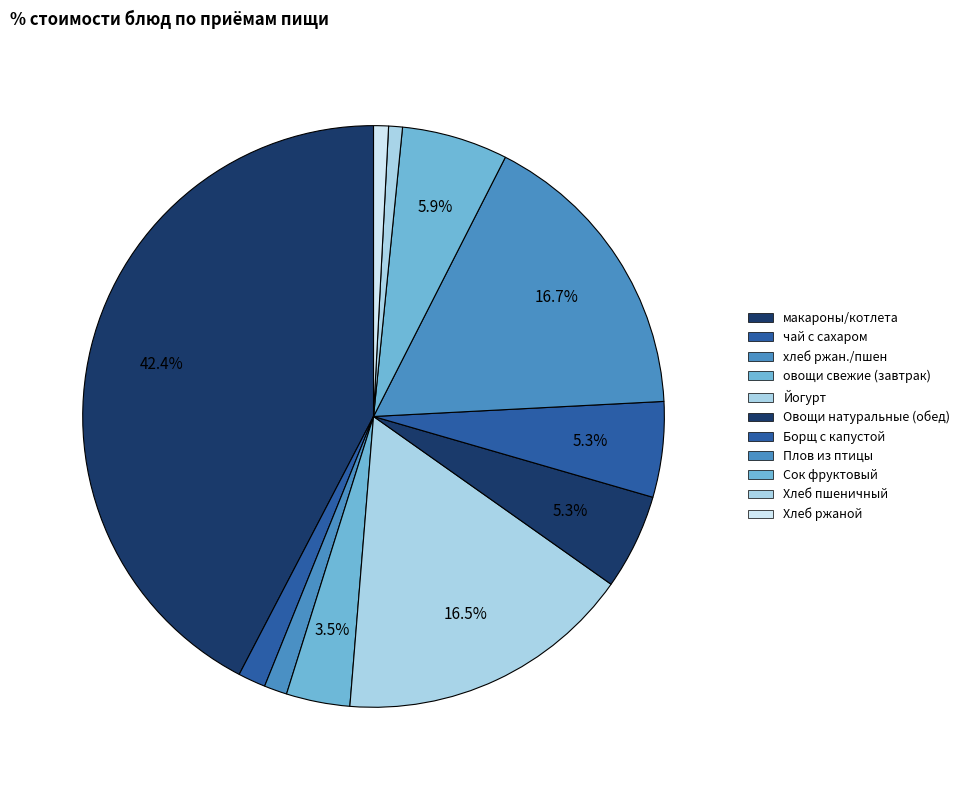

To the nearest percent, what is the difference between the Плов из птицы and Хлеб пшеничный slice percentages?

16%